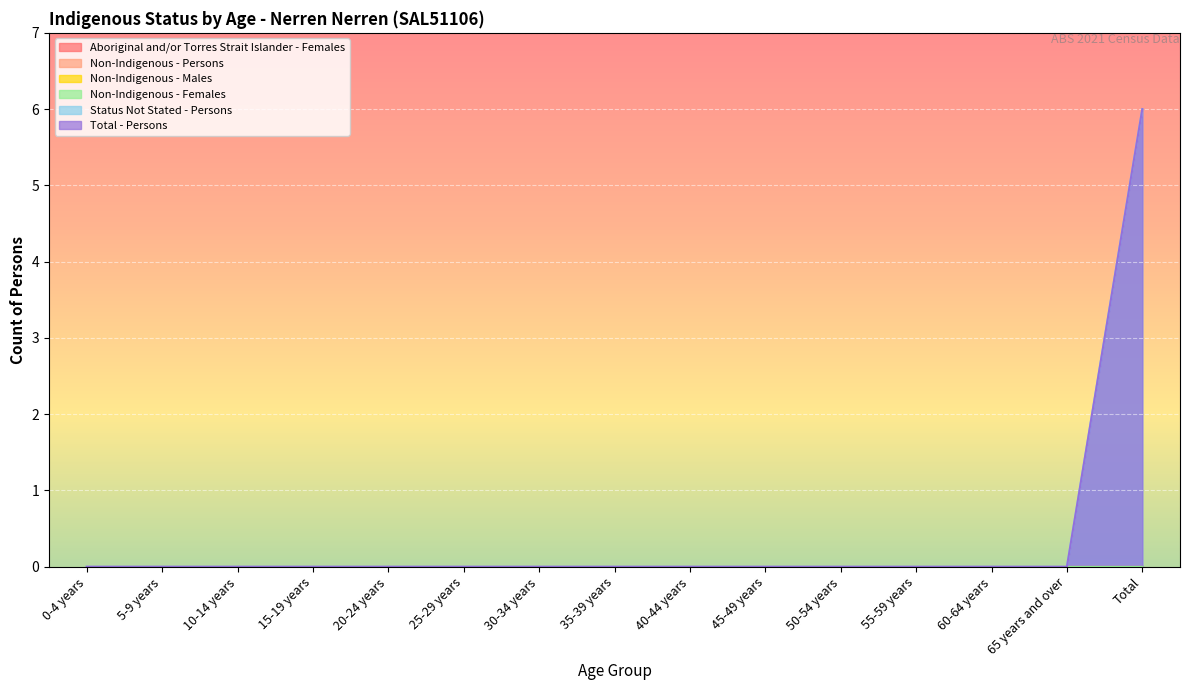

What are all the series names shown in the legend?

Aboriginal and/or Torres Strait Islander - Females, Non-Indigenous - Persons, Non-Indigenous - Males, Non-Indigenous - Females, Status Not Stated - Persons, Total - Persons